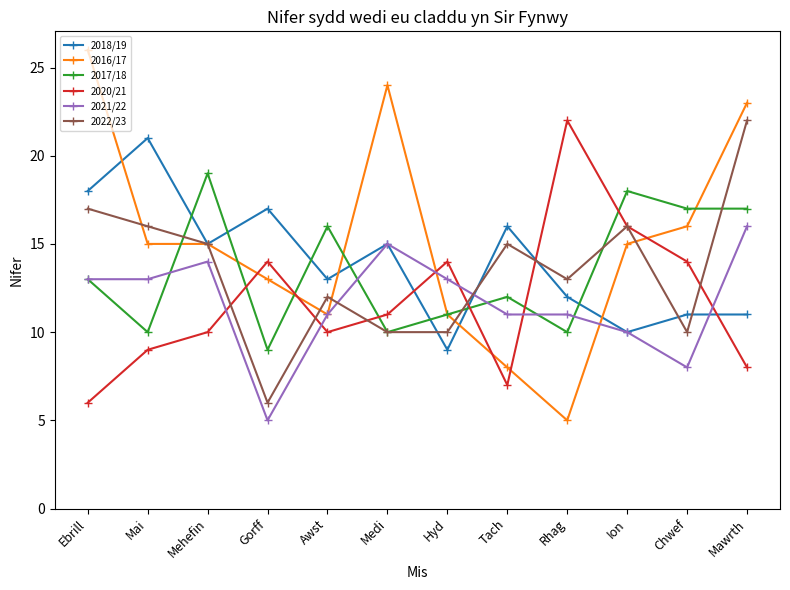

What is the difference between the second highest and minimum values in the 2020/21 series?

10